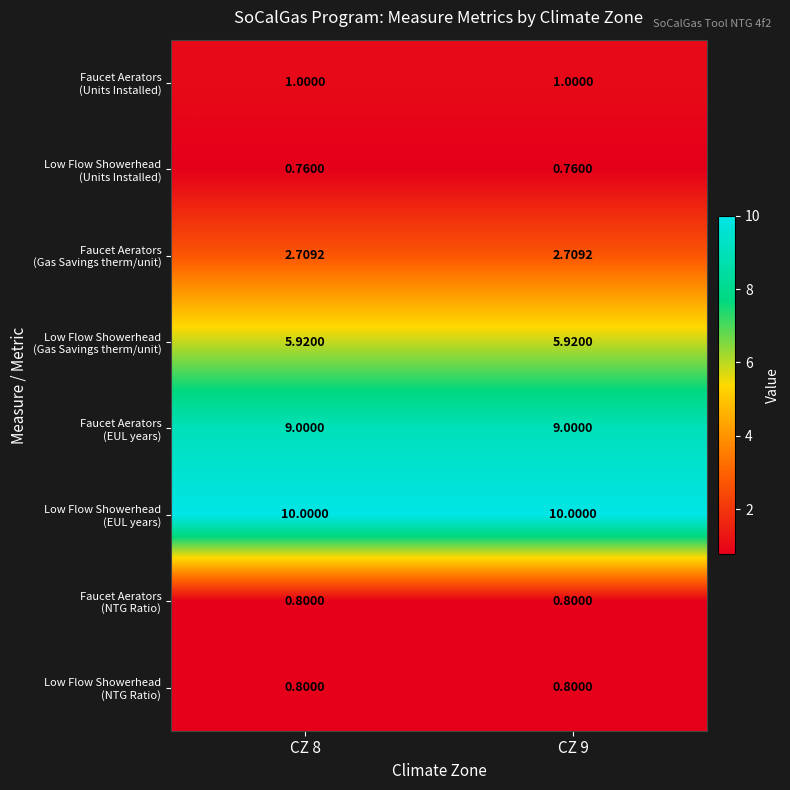

Between CZ 9 and CZ 8, which is larger?

CZ 9